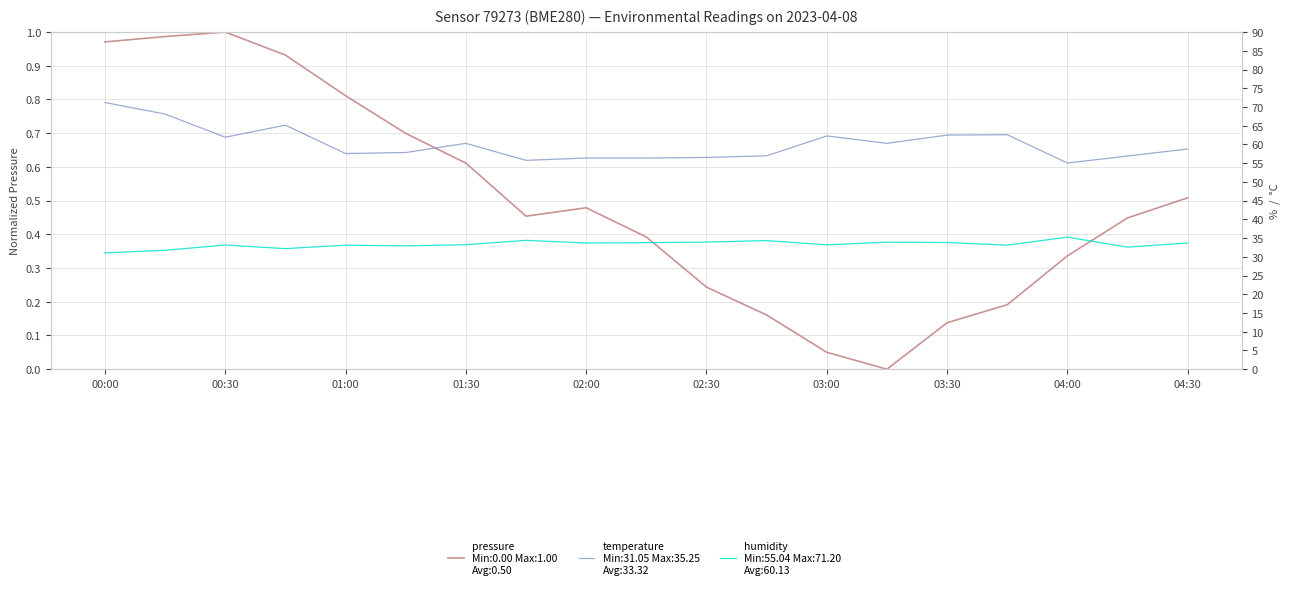

How many interior local valleys does the pressure series have?

2